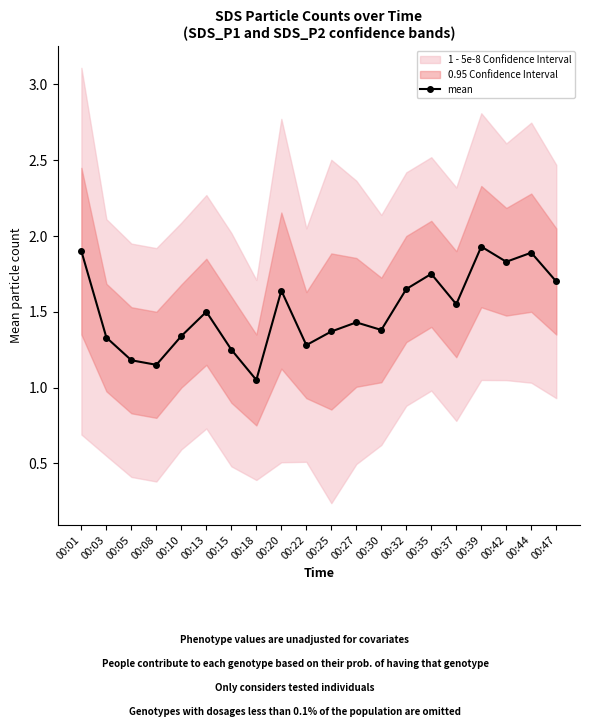

What is the change in value from 00:10 to 00:15?

-0.1